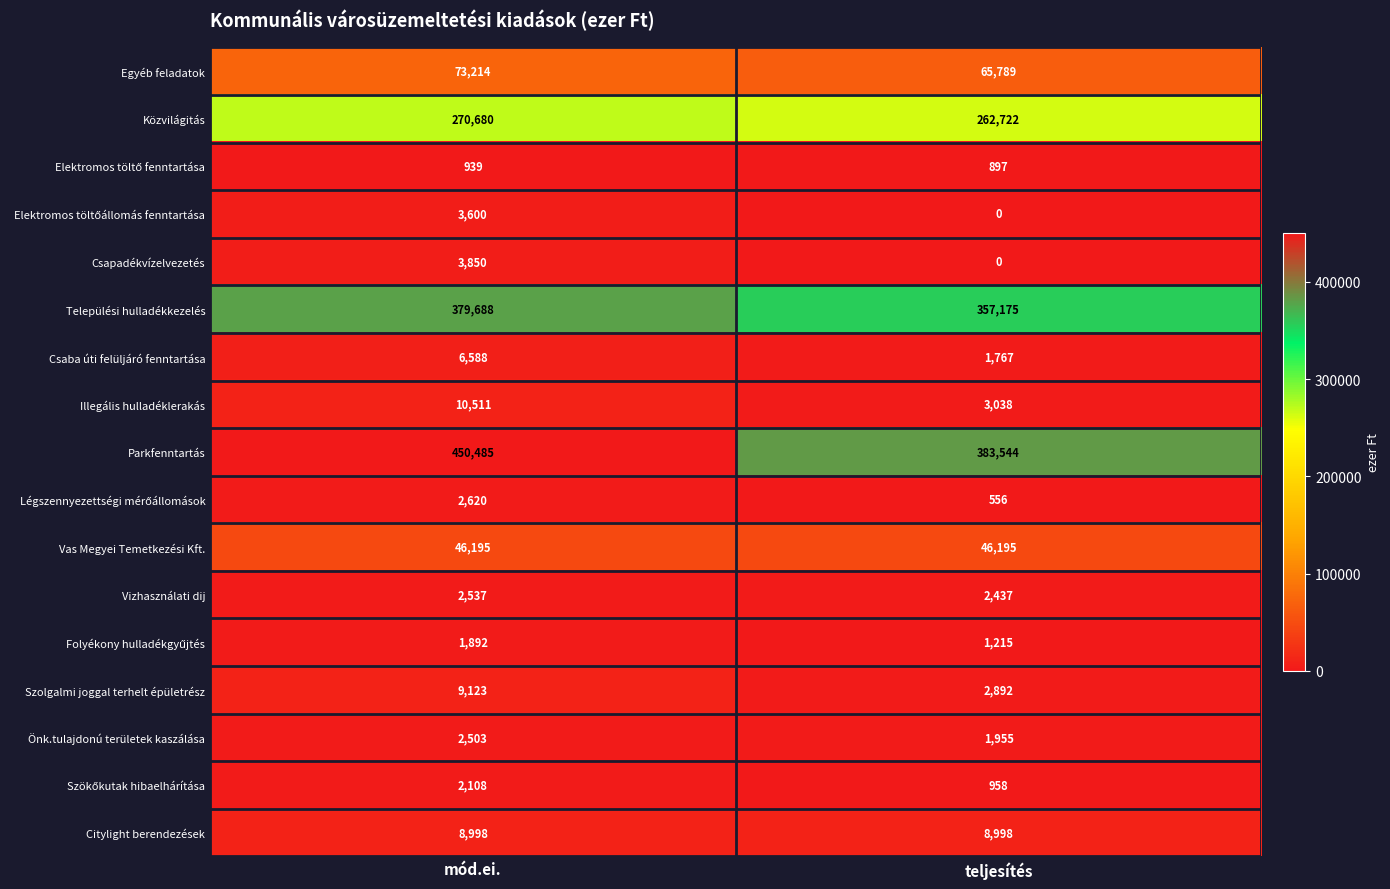

What is the difference between the highest and lowest values at teljesítés?

383544